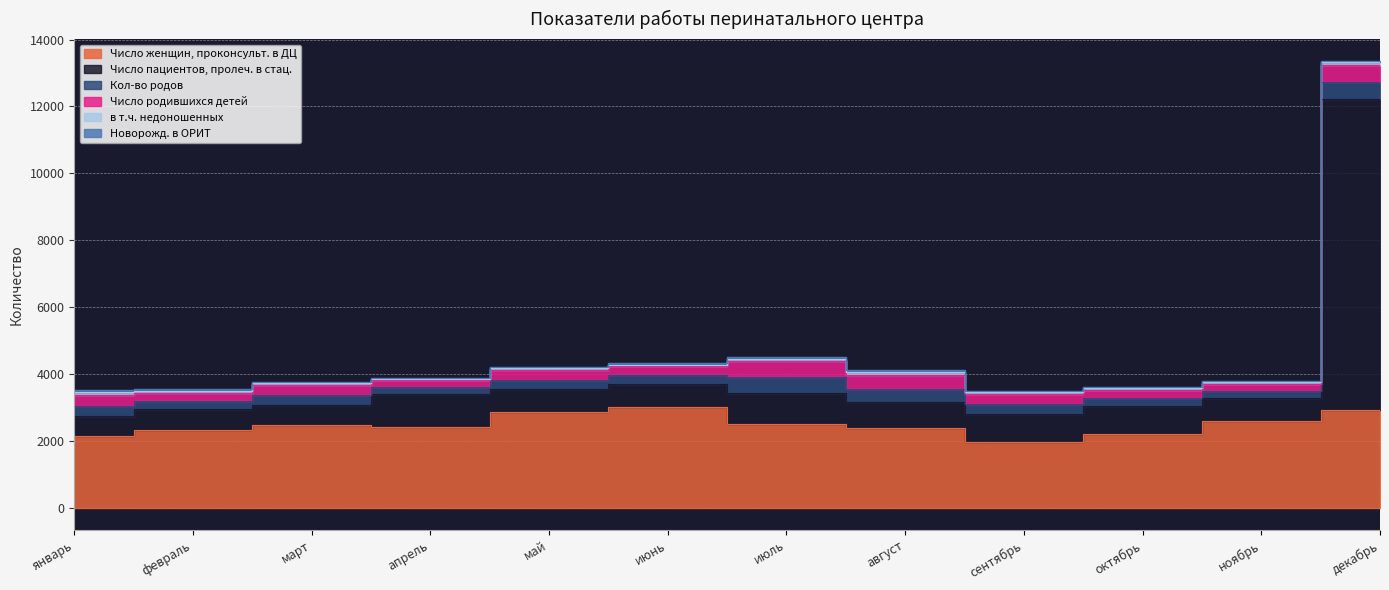

Rank the series at август from lowest to highest value.

Новорожд. в ОРИТ, в т.ч. недоношенных, Кол-во родов, Число родившихся детей, Число пациентов, пролеч. в стац., Число женщин, проконсульт. в ДЦ